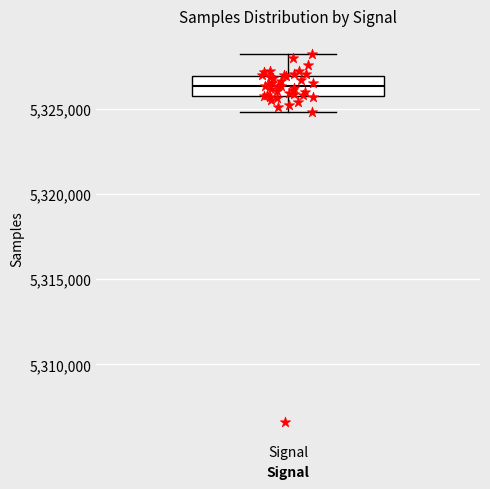

Transcribe this box plot: give where the median line is, the range the box spans, and where the two whiskers end, as read against the y-axis. The values are not printed on the chart, so give them approximately, as read against the axis.

median 5326500, box 5326000 to 5327000, whiskers 5325000 to 5328000